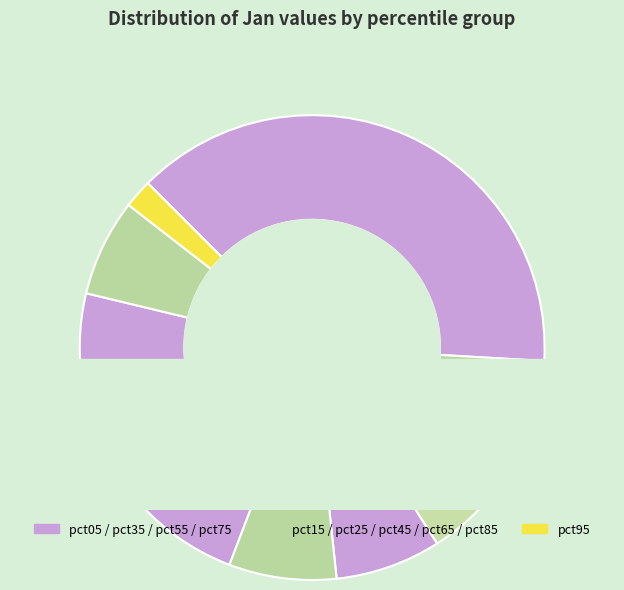

True or false: pct55 accounts for 9% of the total.

True